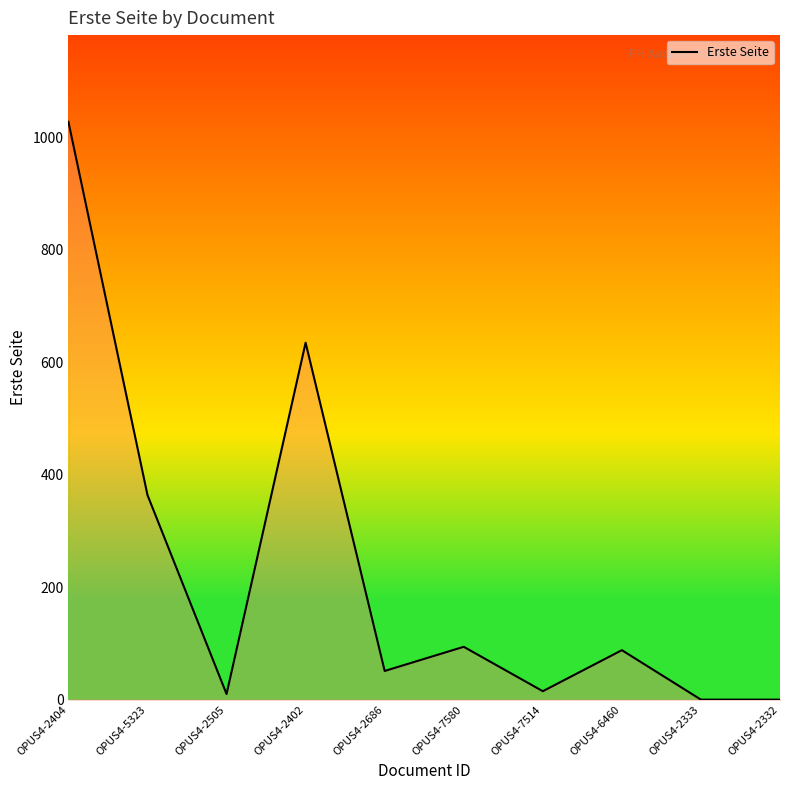

What is the change in value from OPUS4-7580 to OPUS4-6460?

-6